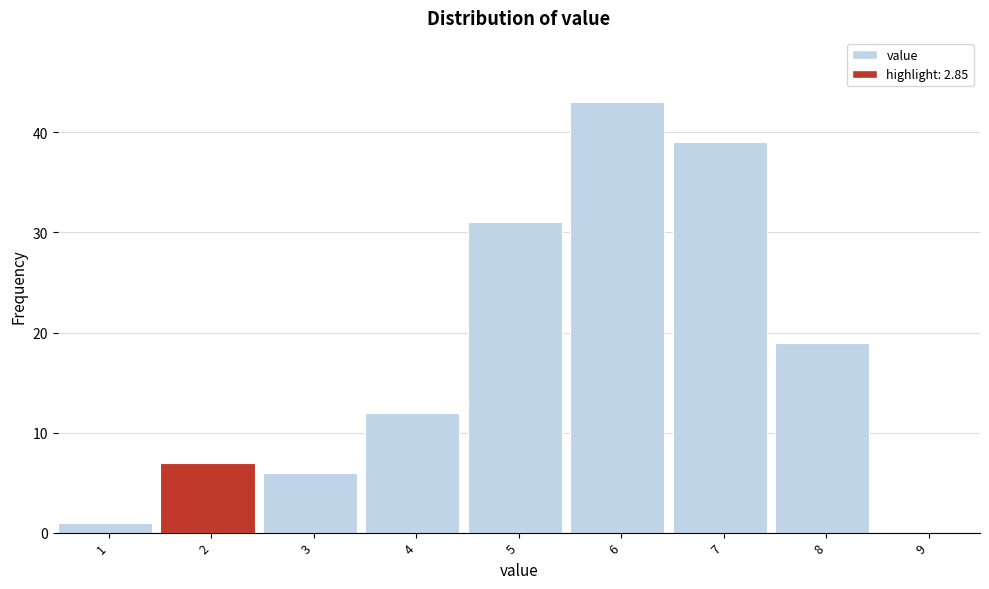

Reading right to left, extract all data points from this chart.

9=0	8=19	7=39	6=43	5=31	4=12	3=6	2=7	1=1